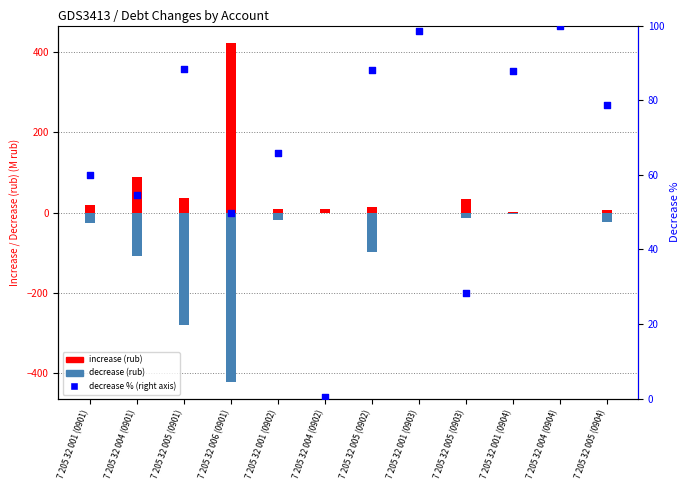

At how many categories does at least one series exceed -132?

12